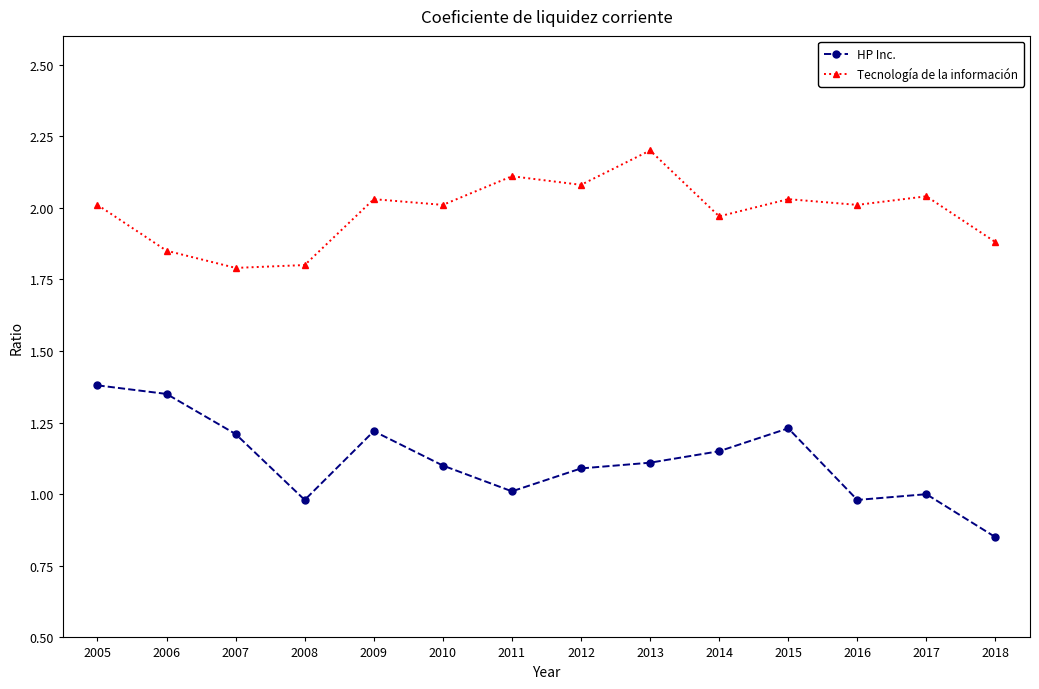

What is the total value across all series at 2018?

2.7